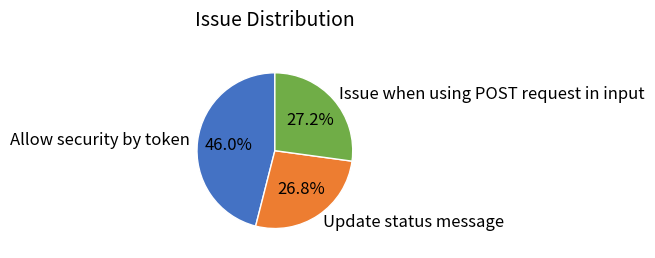

True or false: Update status message accounts for 27% of the total.

True